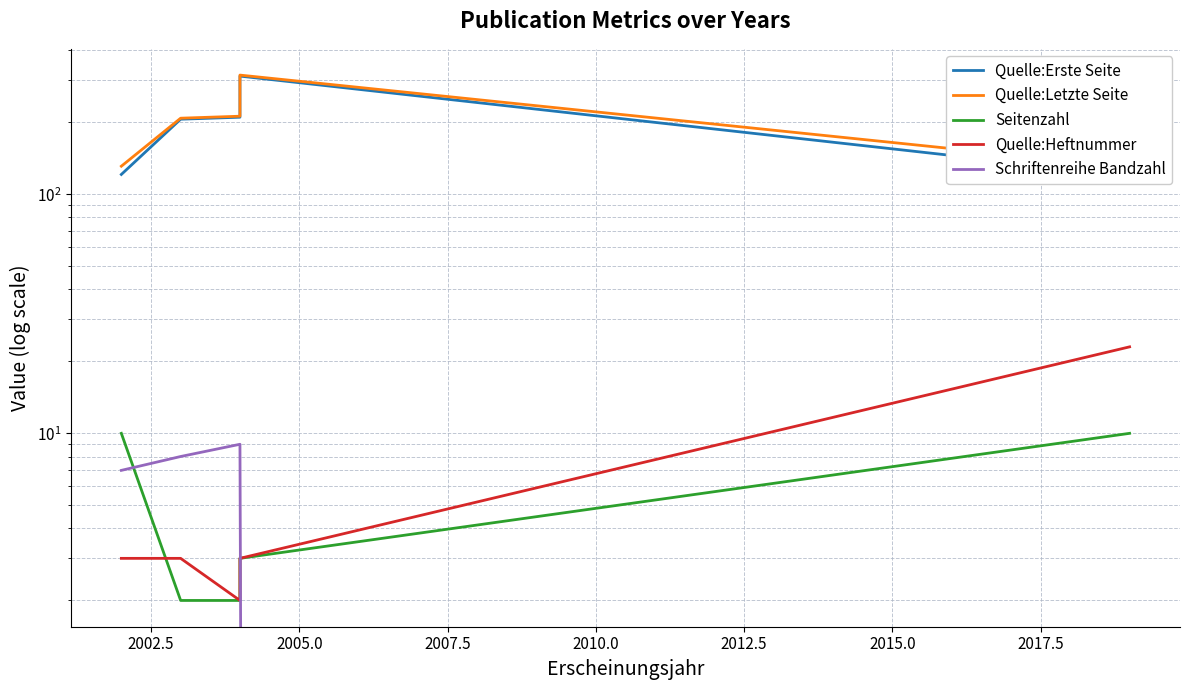

What are all the series names shown in the legend?

Quelle:Erste Seite, Quelle:Letzte Seite, Seitenzahl, Quelle:Heftnummer, Schriftenreihe Bandzahl